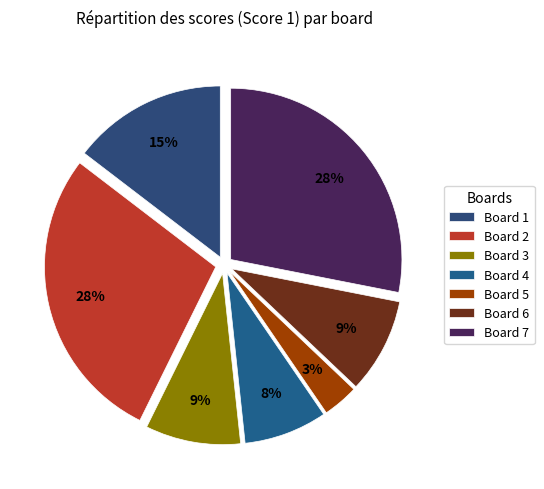

Count the number of slices in the pie.

7